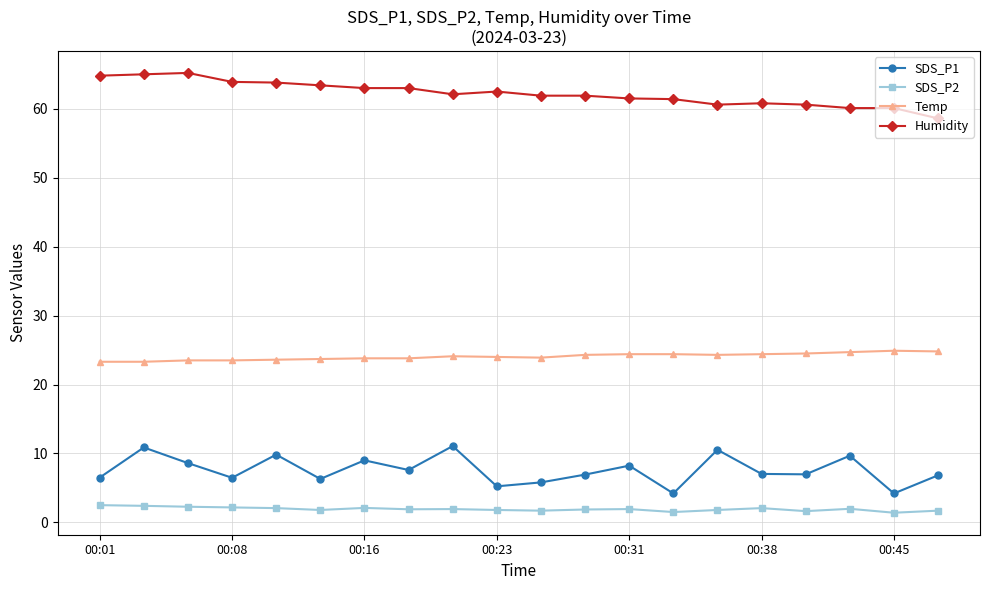

What is the difference between the maximum and minimum values in the Temp series?

1.6